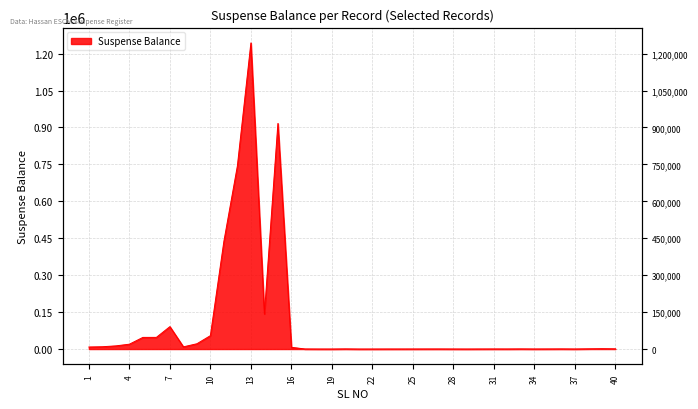

What is the value of the 31st point from the left?

269.0